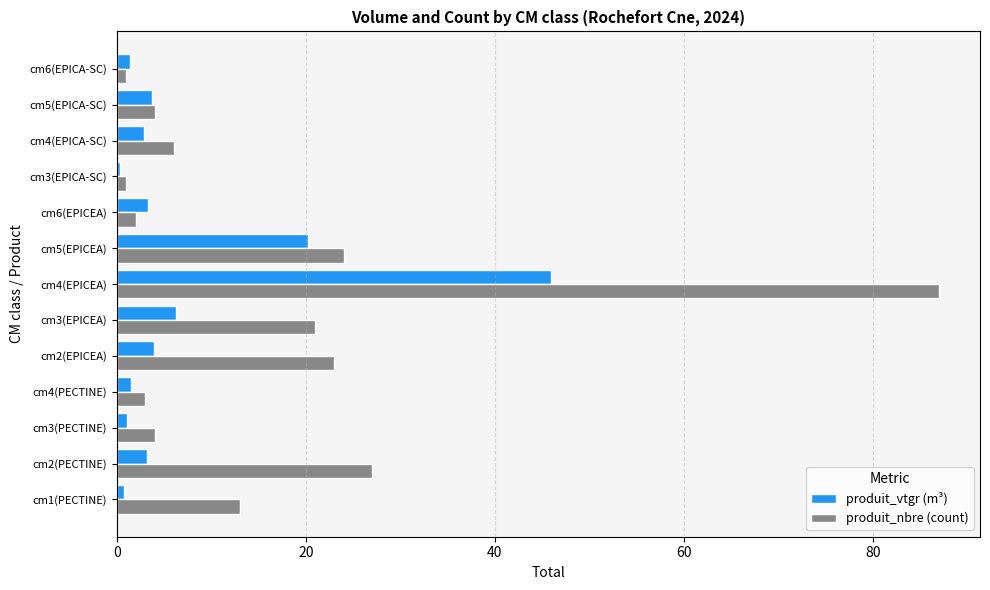

Which series has the widest spread of values?

produit_nbre (count)